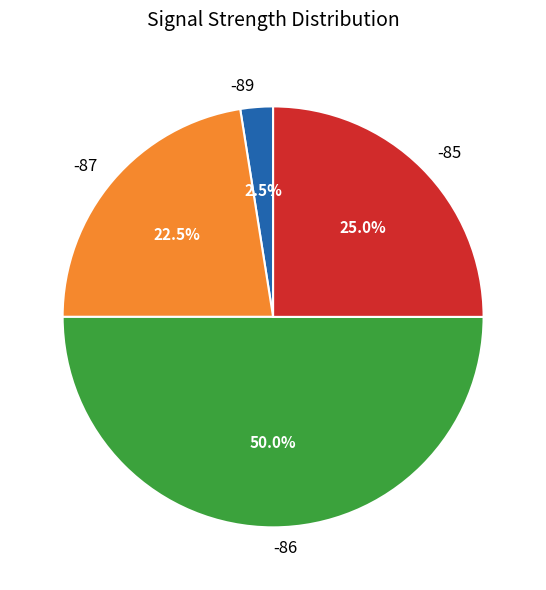

Does -89 account for over 50% of the chart?

No